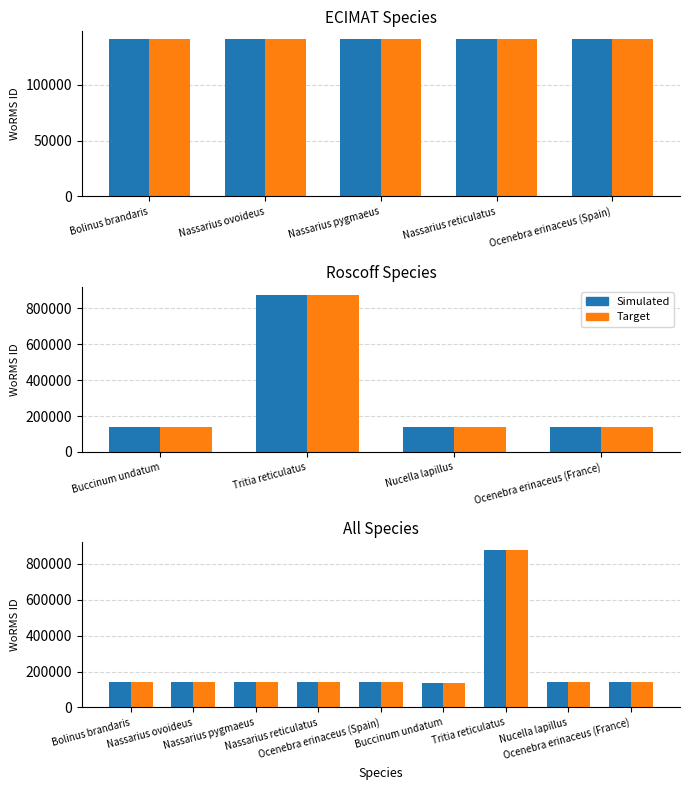

How many groups of bars are there?

9